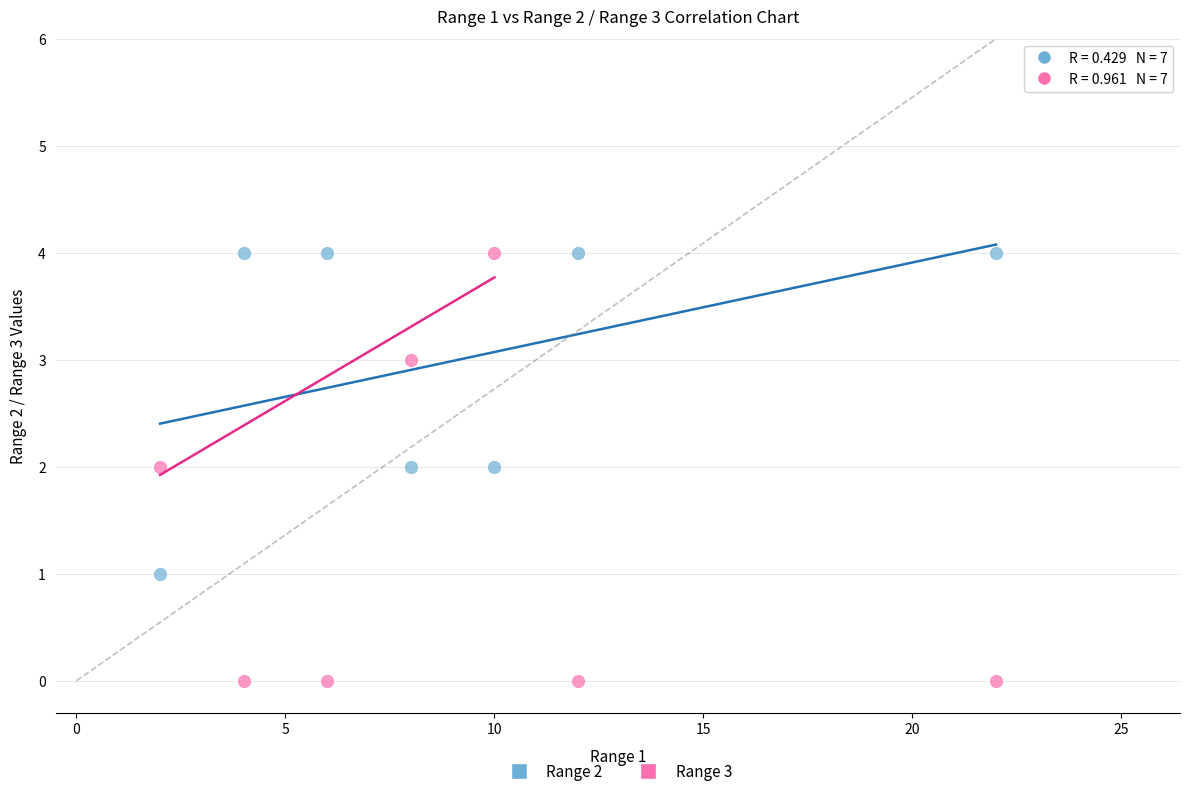

What is the X range (max minus min) for the scatter plot?

20